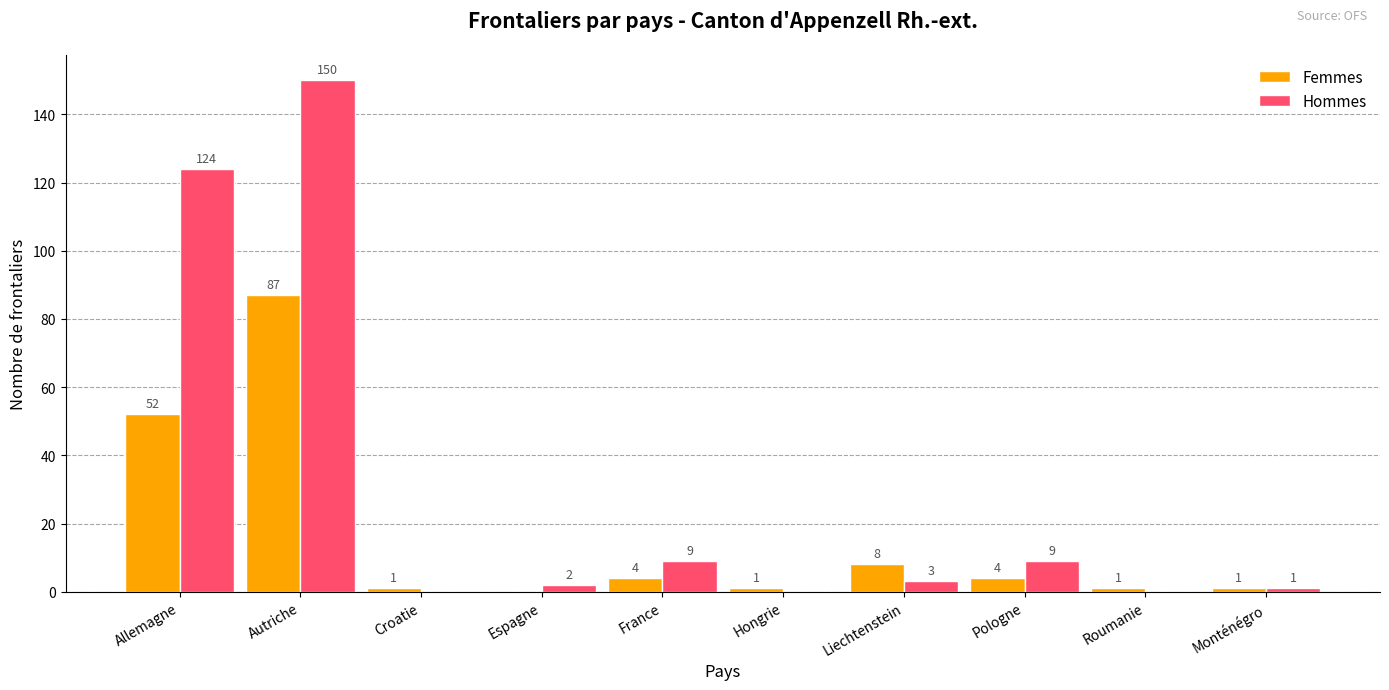

What is the sum of all Hommes values?

298